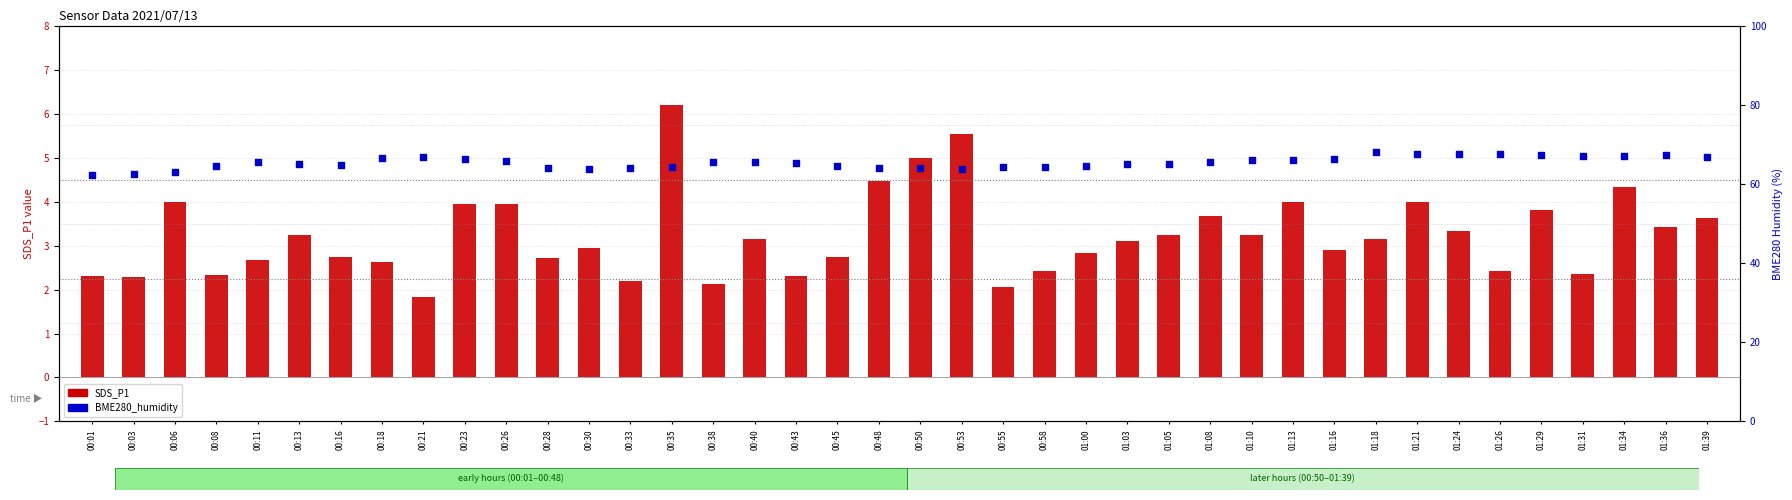

Which series has the largest total across all categories?

BME280_humidity